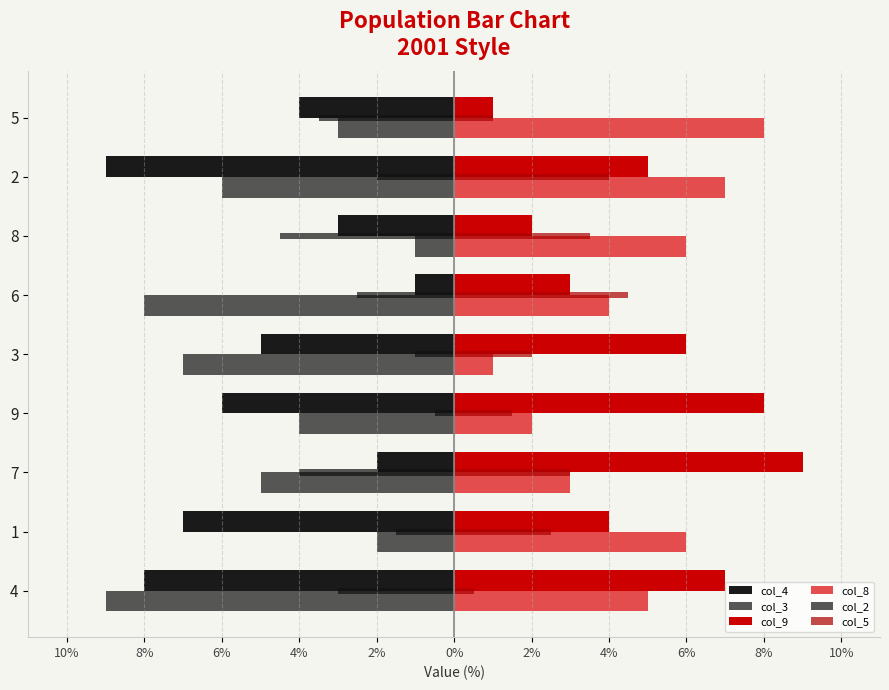

What is the smallest value displayed?

-9.0